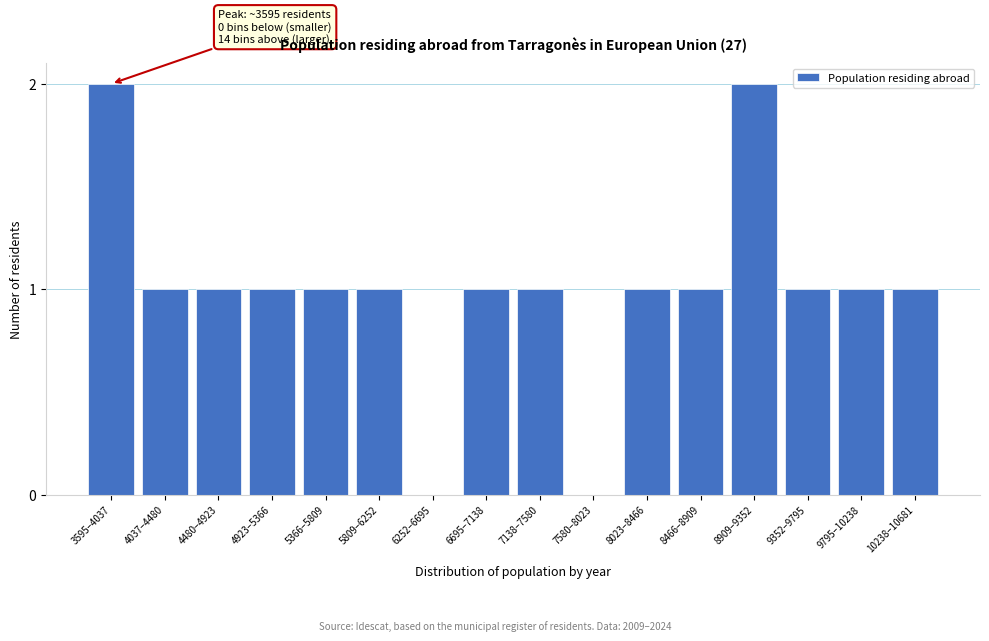

Reading right to left, what are all the values shown in this chart?

10238–10681=1	9795–10238=1	9352–9795=1	8909–9352=2	8466–8909=1	8023–8466=1	7580–8023=0	7138–7580=1	6695–7138=1	6252–6695=0	5809–6252=1	5366–5809=1	4923–5366=1	4480–4923=1	4037–4480=1	3595–4037=2